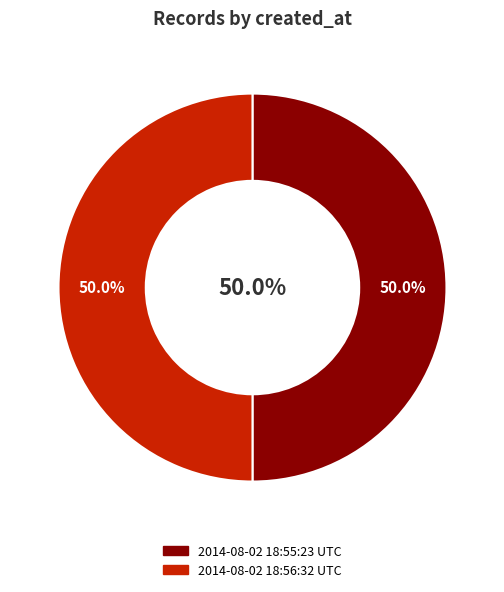

To the nearest percent, what portion does 2014-08-02 18:55:23 UTC represent?

50%